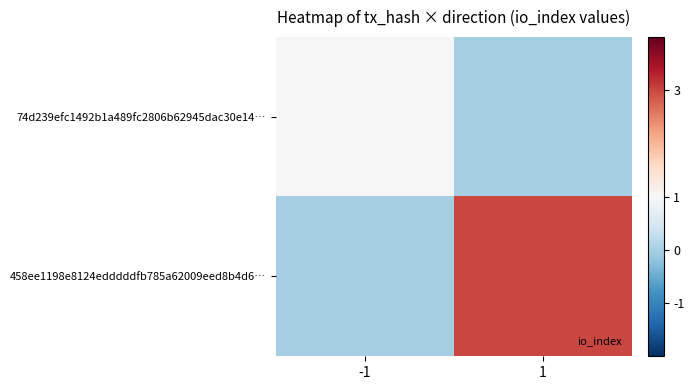

How many categories are shown in the chart?

2